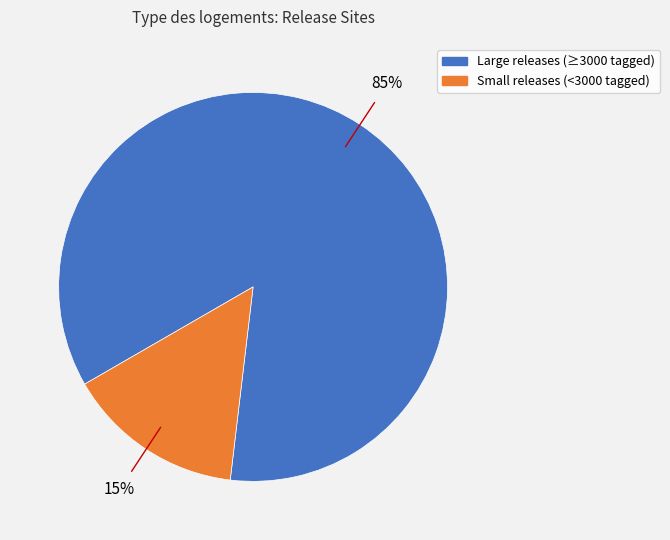

How many segments does this pie chart have?

2